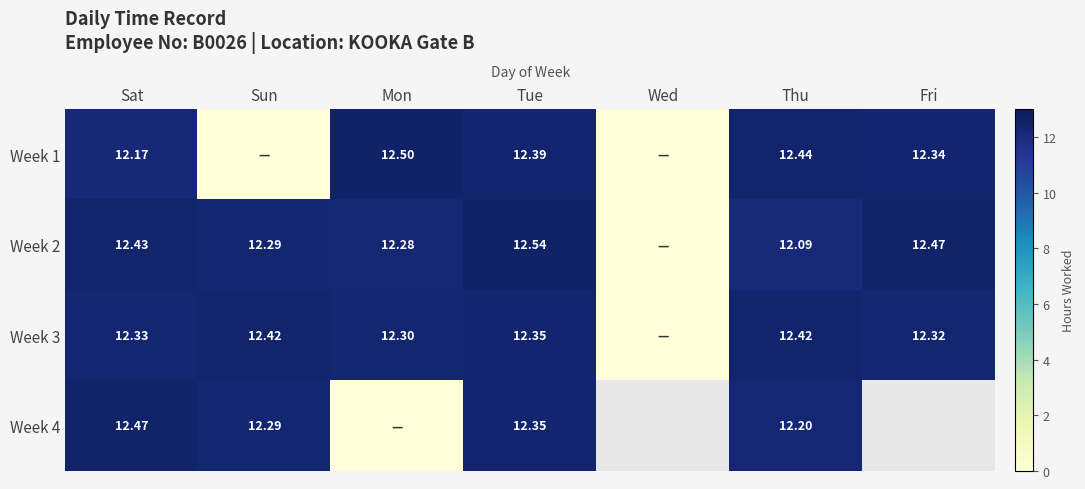

What is the total value across all series at Thu?

49.1